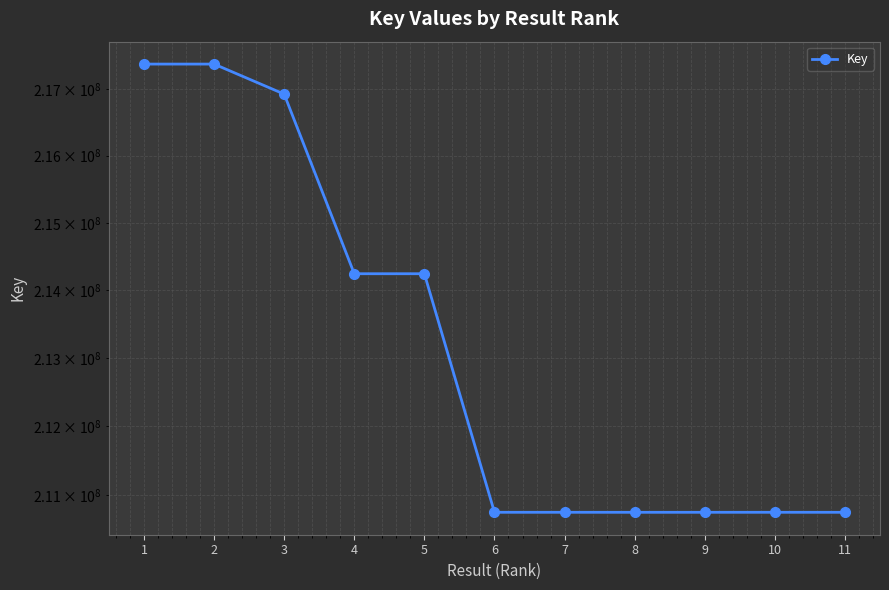

Reading left to right, what are all the values shown in this chart?

217370865	217370906	216920646	214247127	214247086	210747049	210747106	210746874	210746990	210747158	210746931